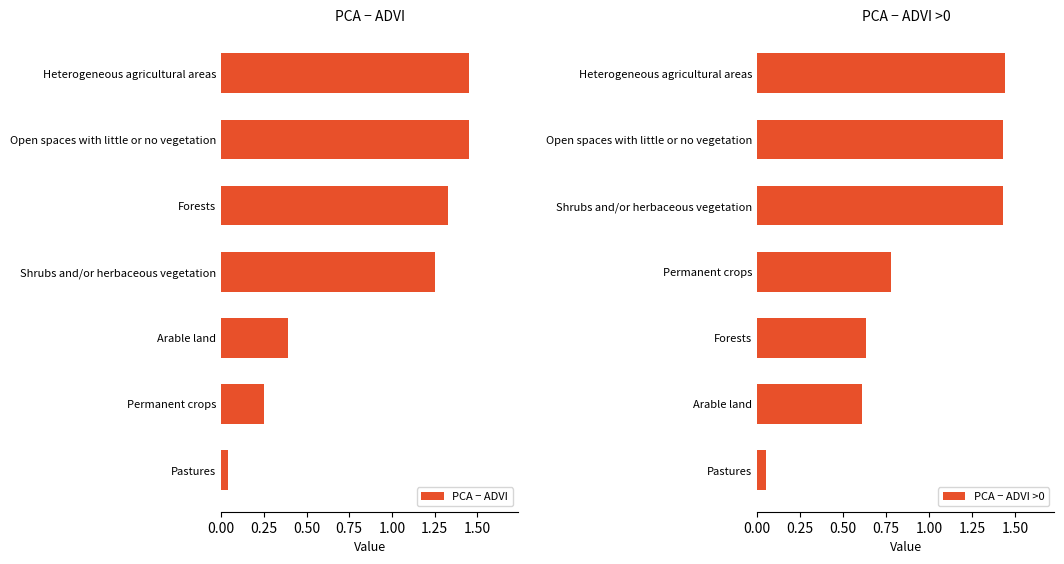

Is it true that PCA − ADVI >0 equals 2.1 at Open spaces with little or no vegetation?

False